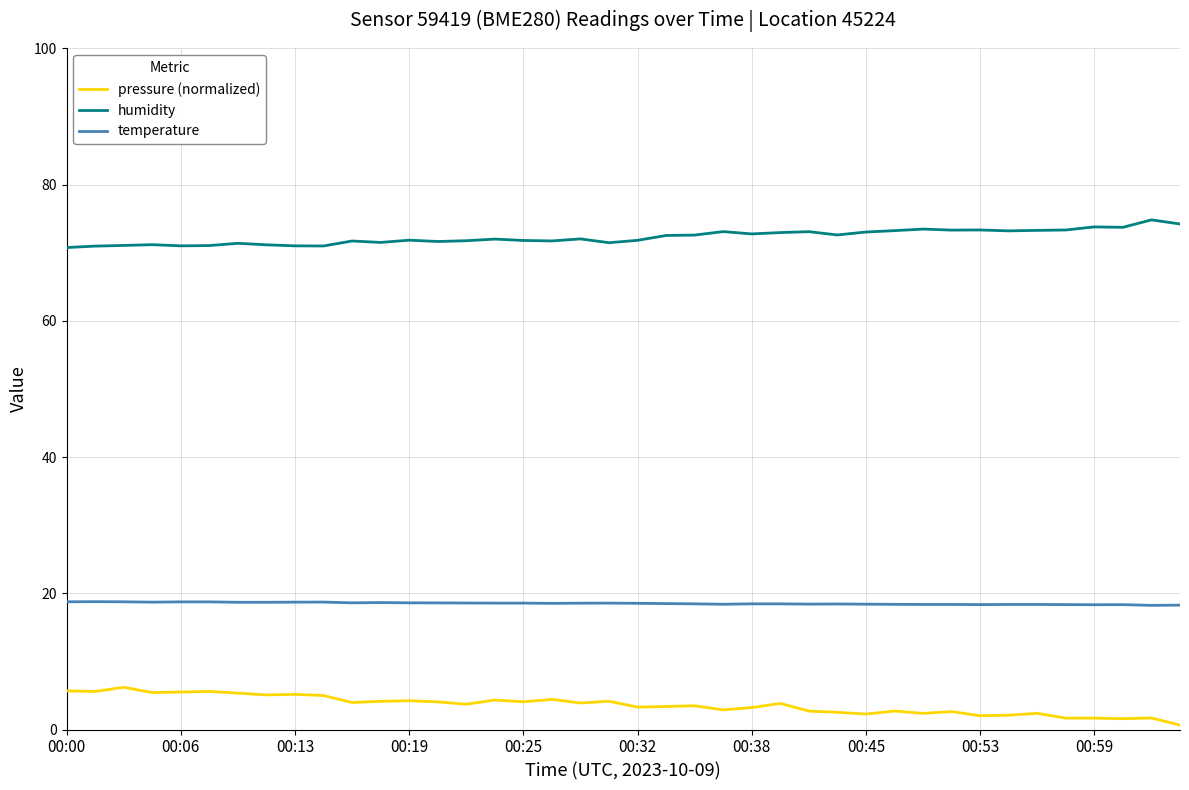

List the series in order of their peak value, lowest first.

pressure (normalized), temperature, humidity